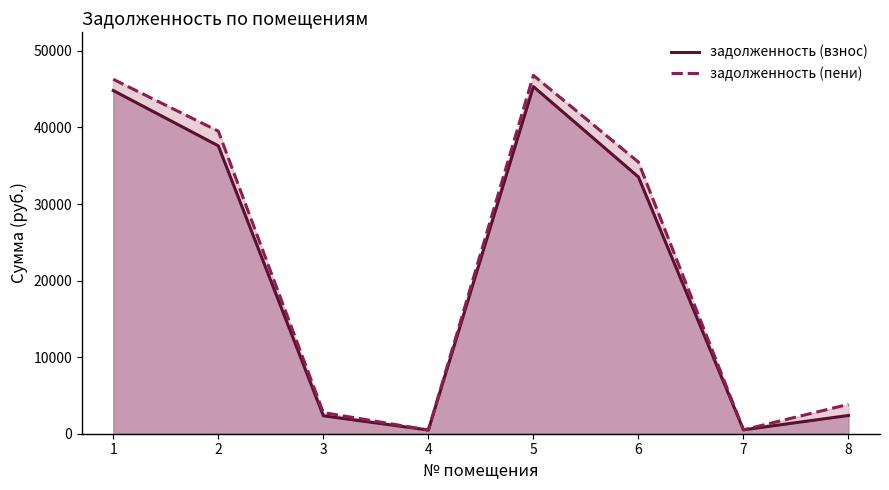

Between 6 and 2, which is larger?

2